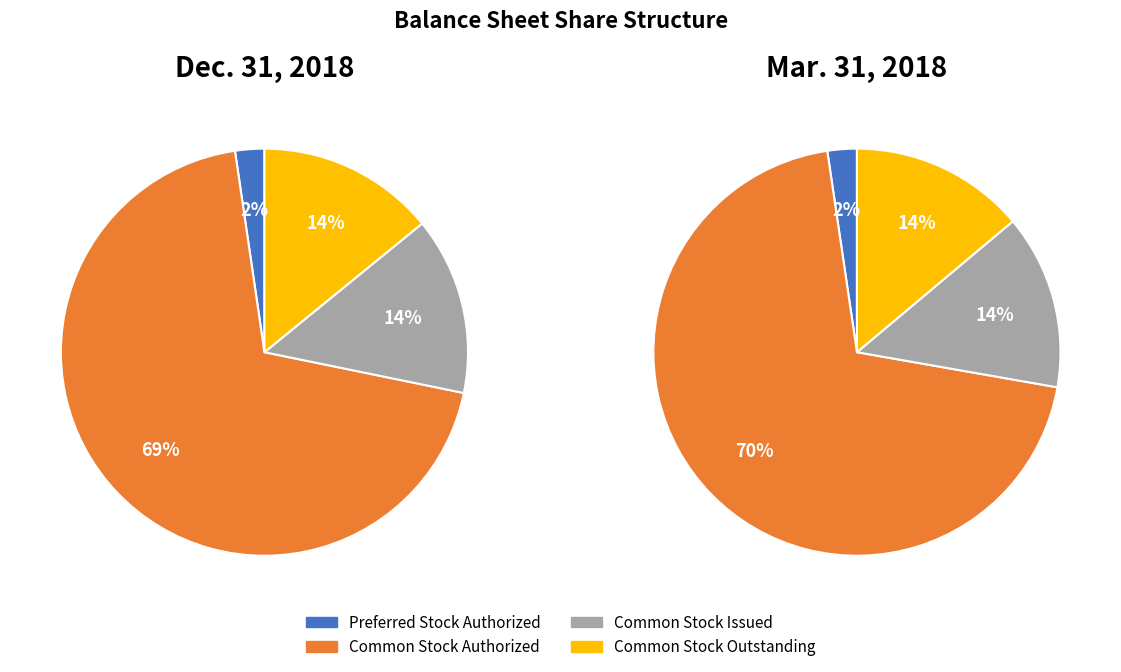

Which slice represents more than half of the pie?

Common Stock Authorized